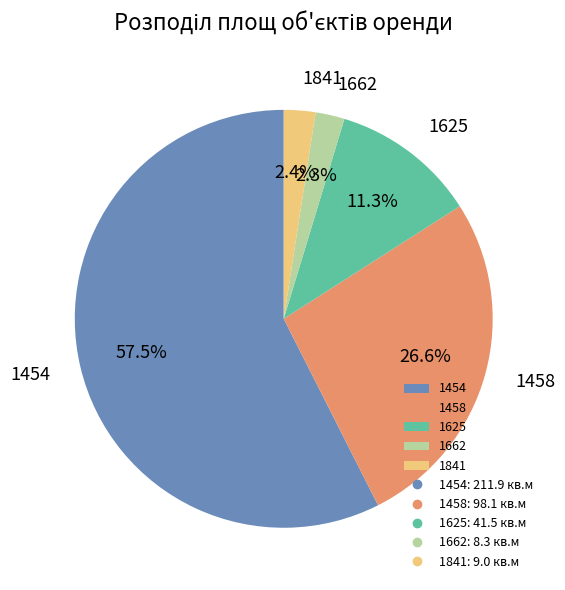

What is the largest slice in the pie chart?

1454